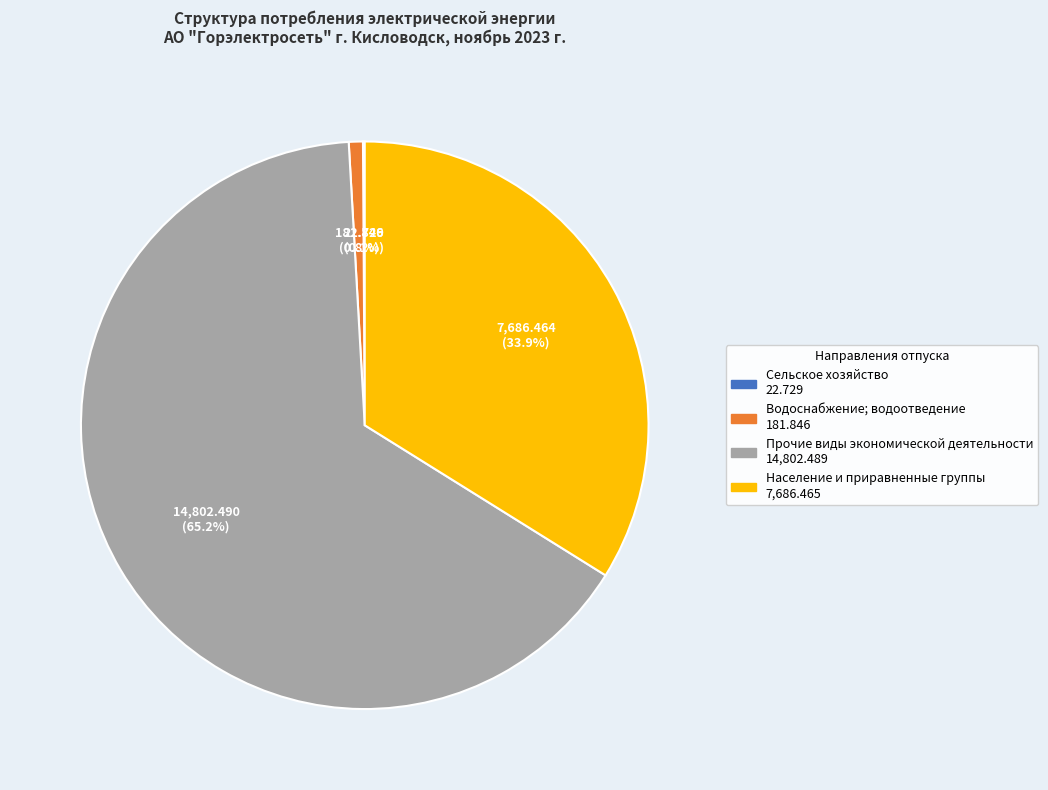

How much of the chart is everything except Прочие виды экономической деятельности?

34.8%